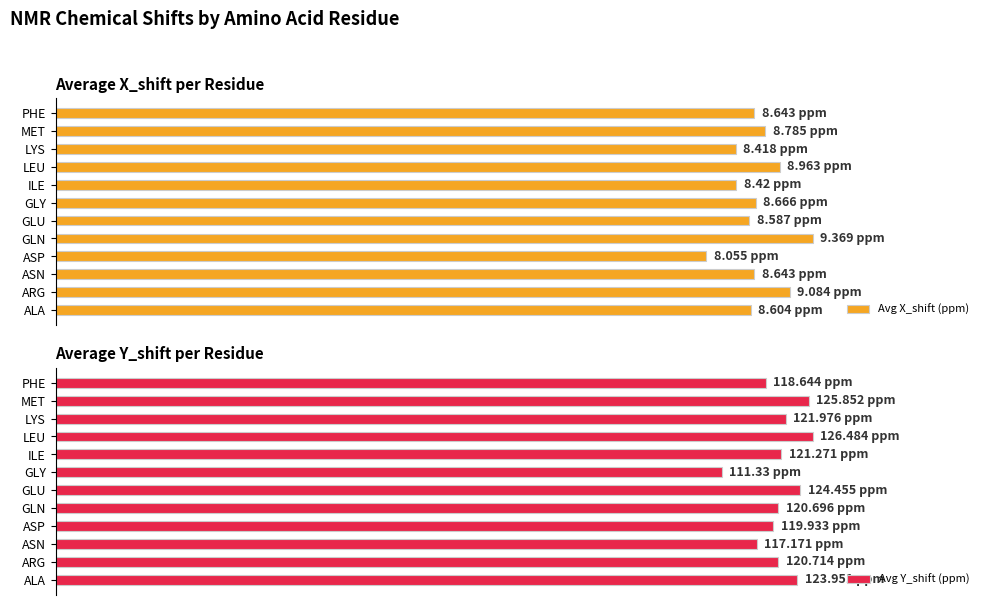

What is the difference between the maximum and minimum values in the Avg Y_shift (ppm) series?

0.1